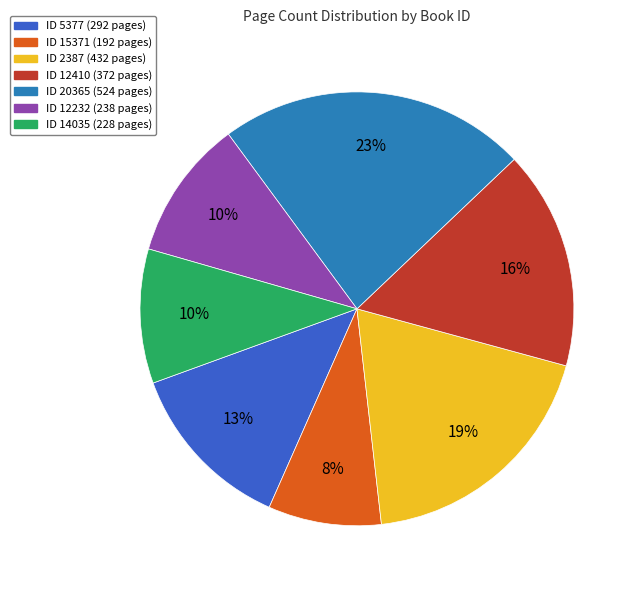

To the nearest percent, what is the average slice percentage?

14%